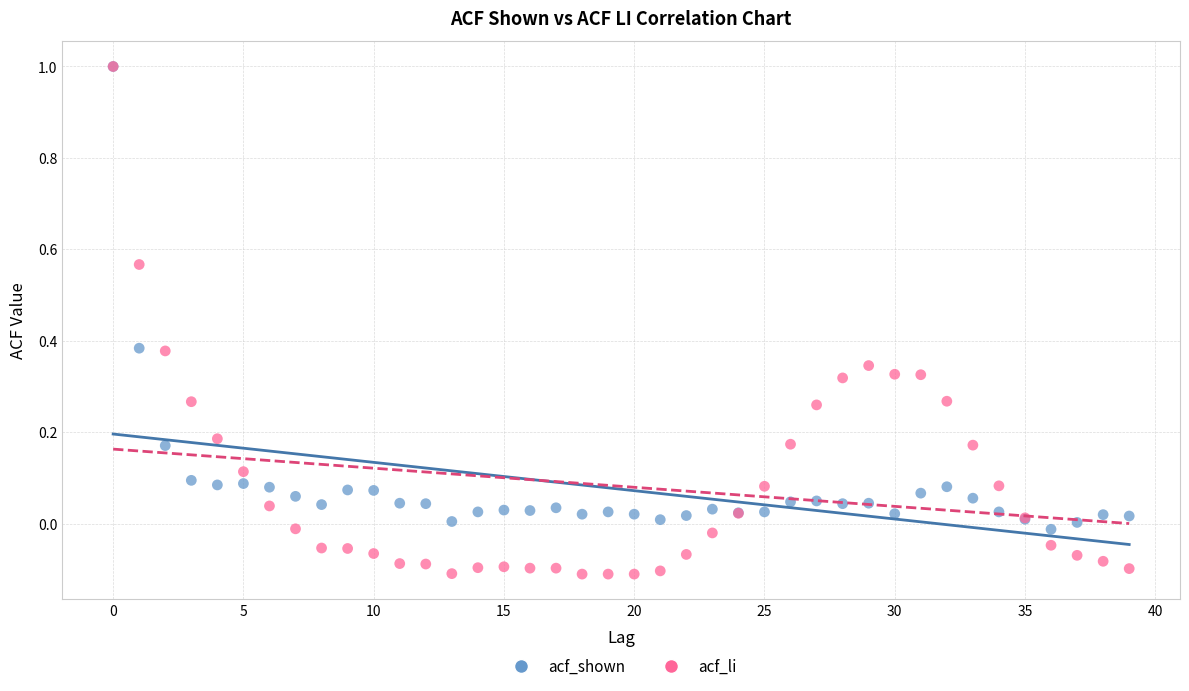

What are all the series names shown in the legend?

acf_shown, acf_li